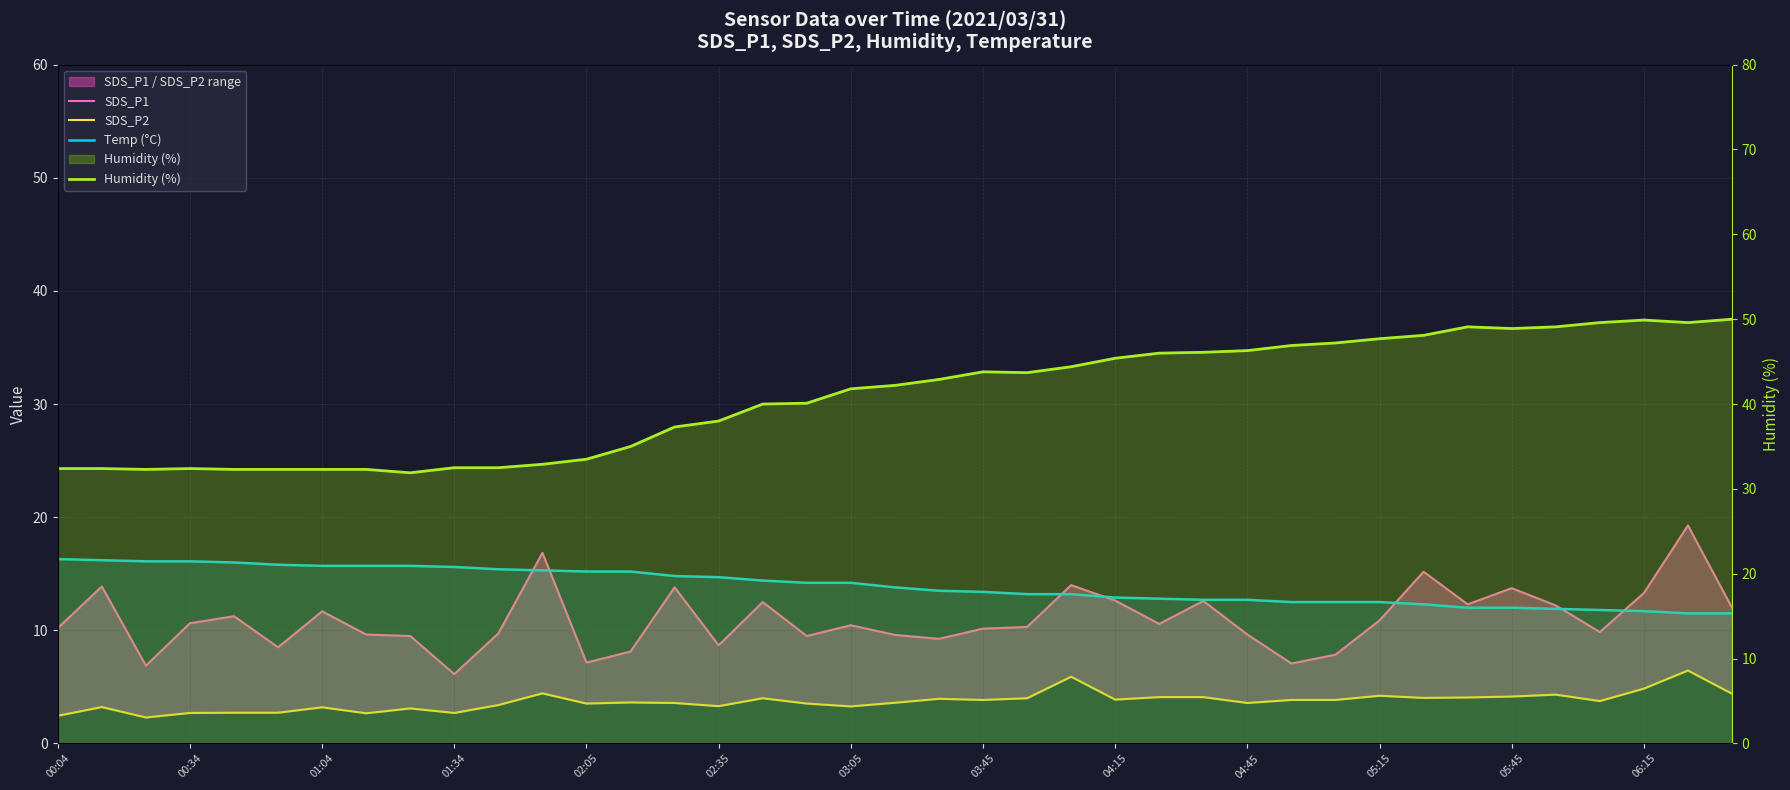

Which series has the widest spread of values?

Humidity (%)